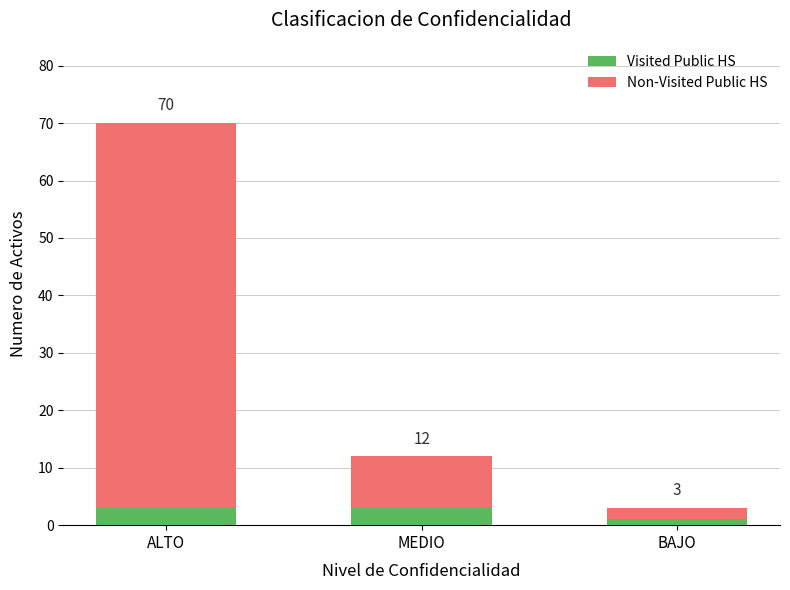

What are all the series names shown in the legend?

Visited Public HS, Non-Visited Public HS